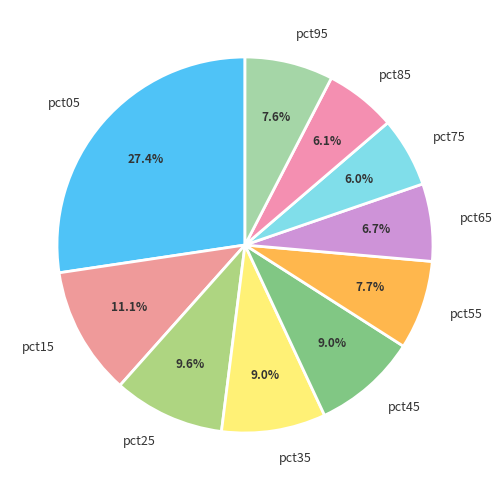

Between pct25 and pct95, which is larger?

pct25